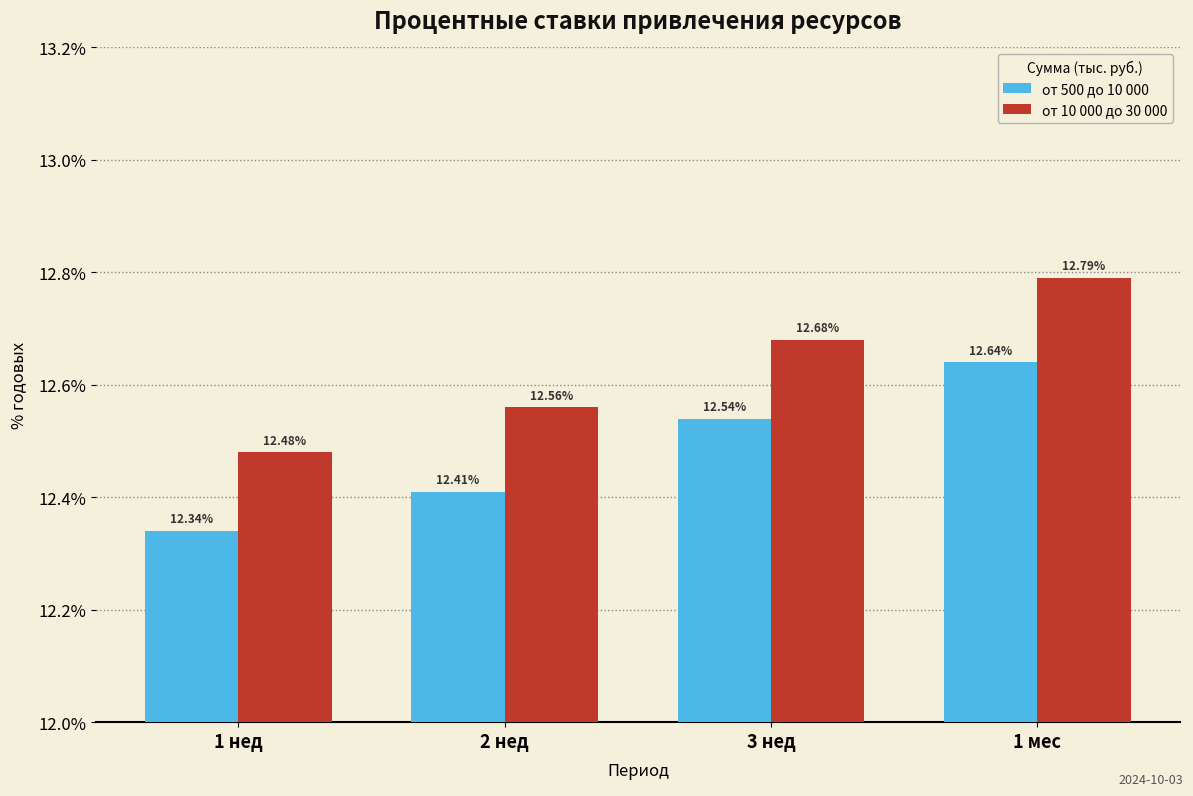

Where is от 10 000 до 30 000 nearest to the value 12?

1 нед